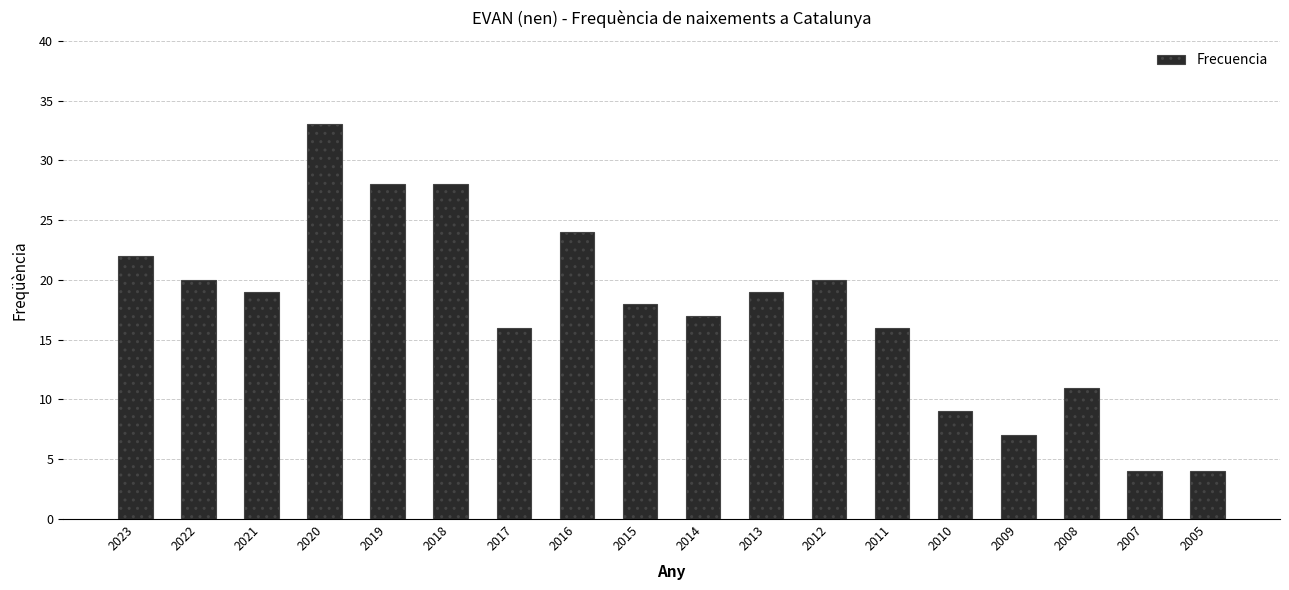

Which has a higher value, 2009 or 2016?

2016